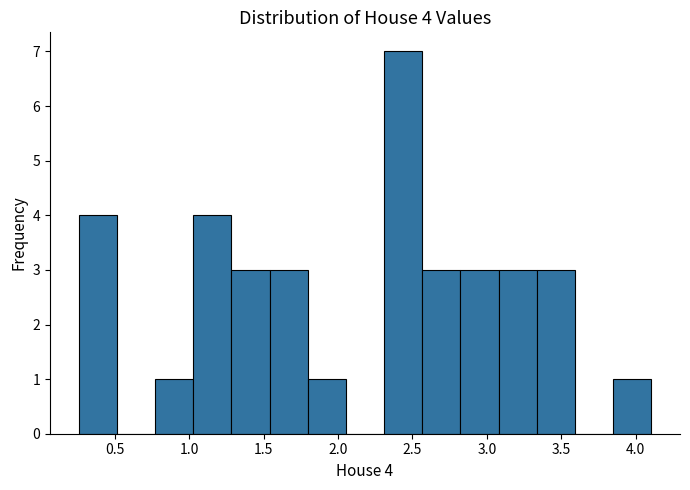

Over which range of the x-axis is the bar tallest?

2.30 to 2.55